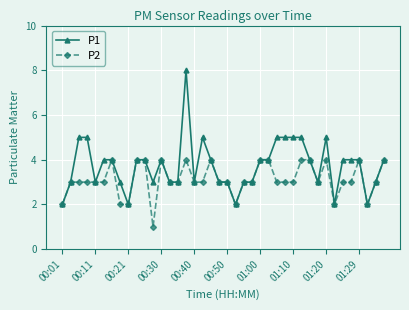

How many distinct data groups are displayed?

2